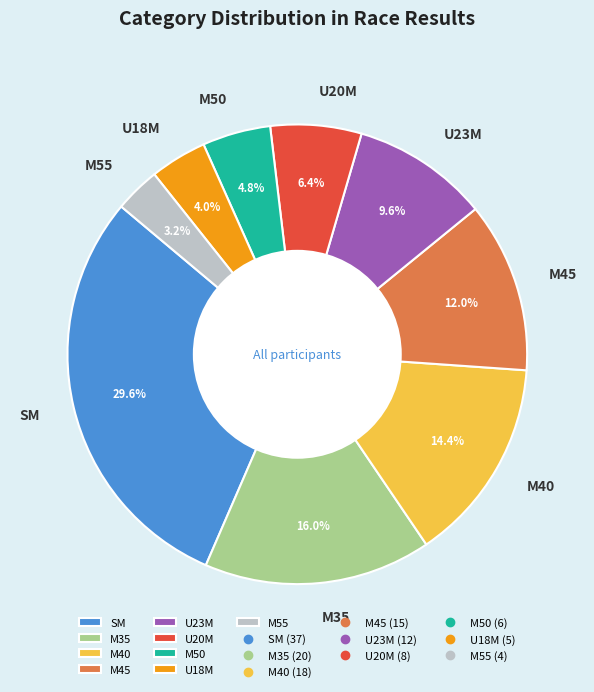

How many segments does this pie chart have?

9